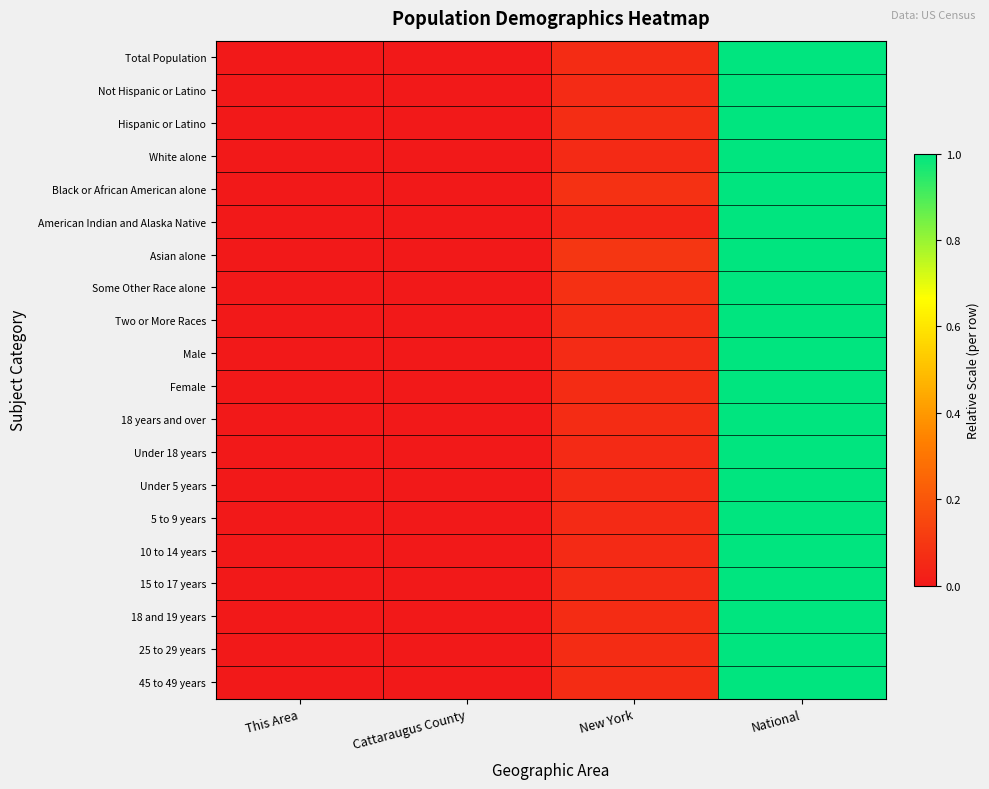

Which category has the lowest value across all series?

This Area